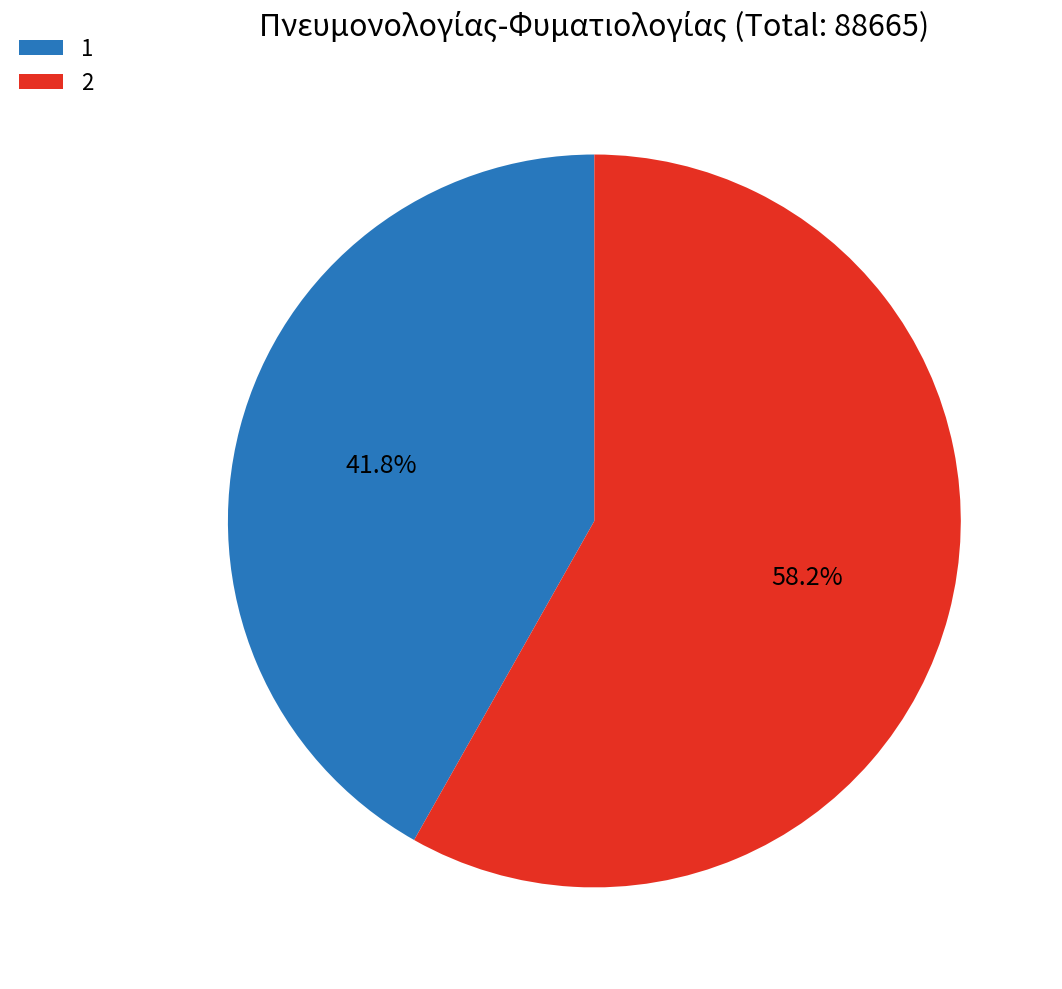

What percentage is the 2 slice, to the nearest percent?

58%